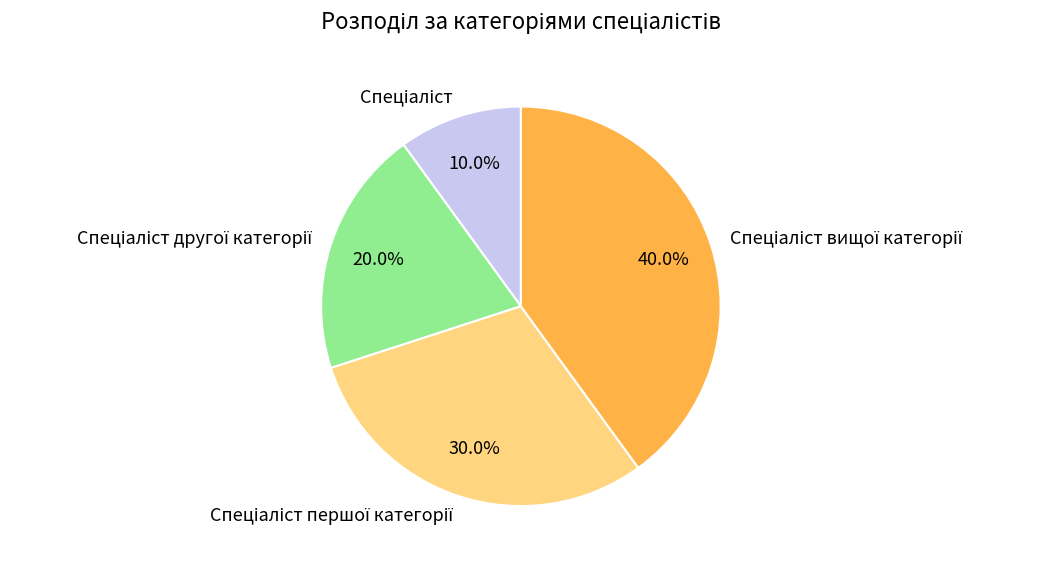

Is there a majority slice in this chart?

No